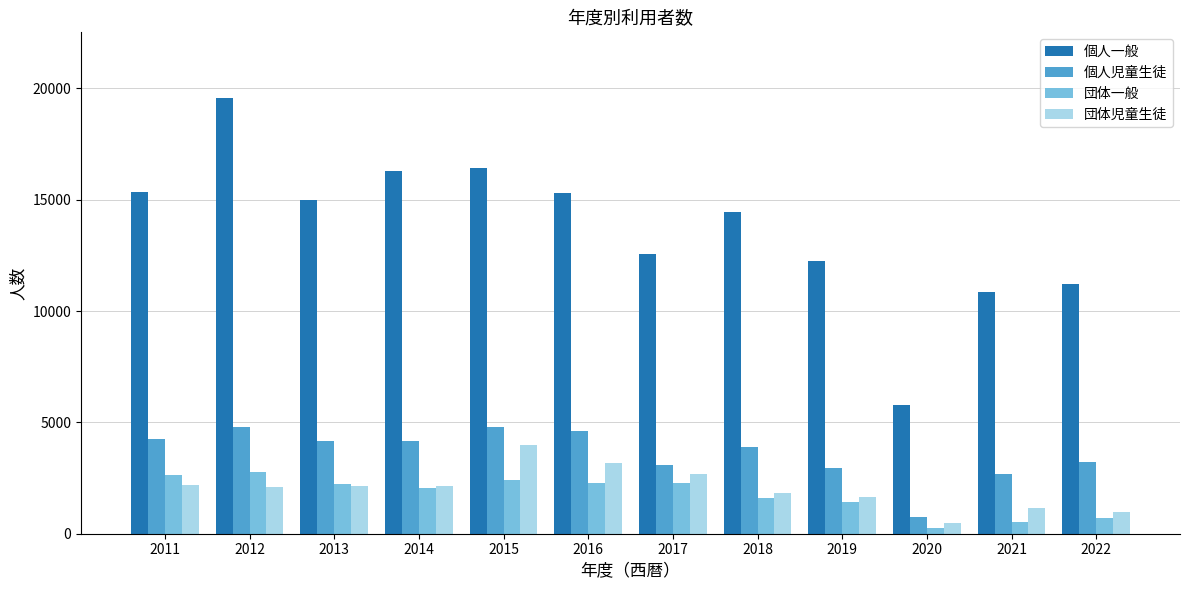

What is the total value across all series at 2019?

18265